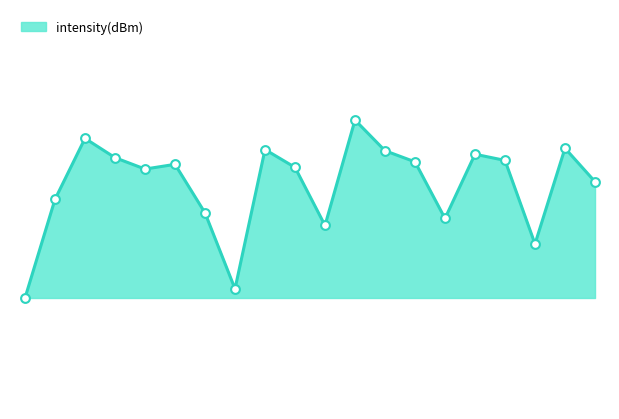

Is this an area chart (filled region under the line)?

Yes